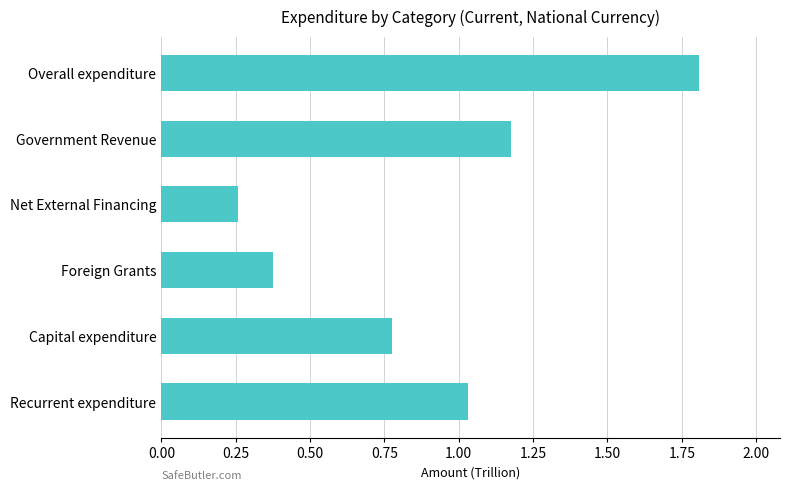

Does the chart contain any negative values?

No